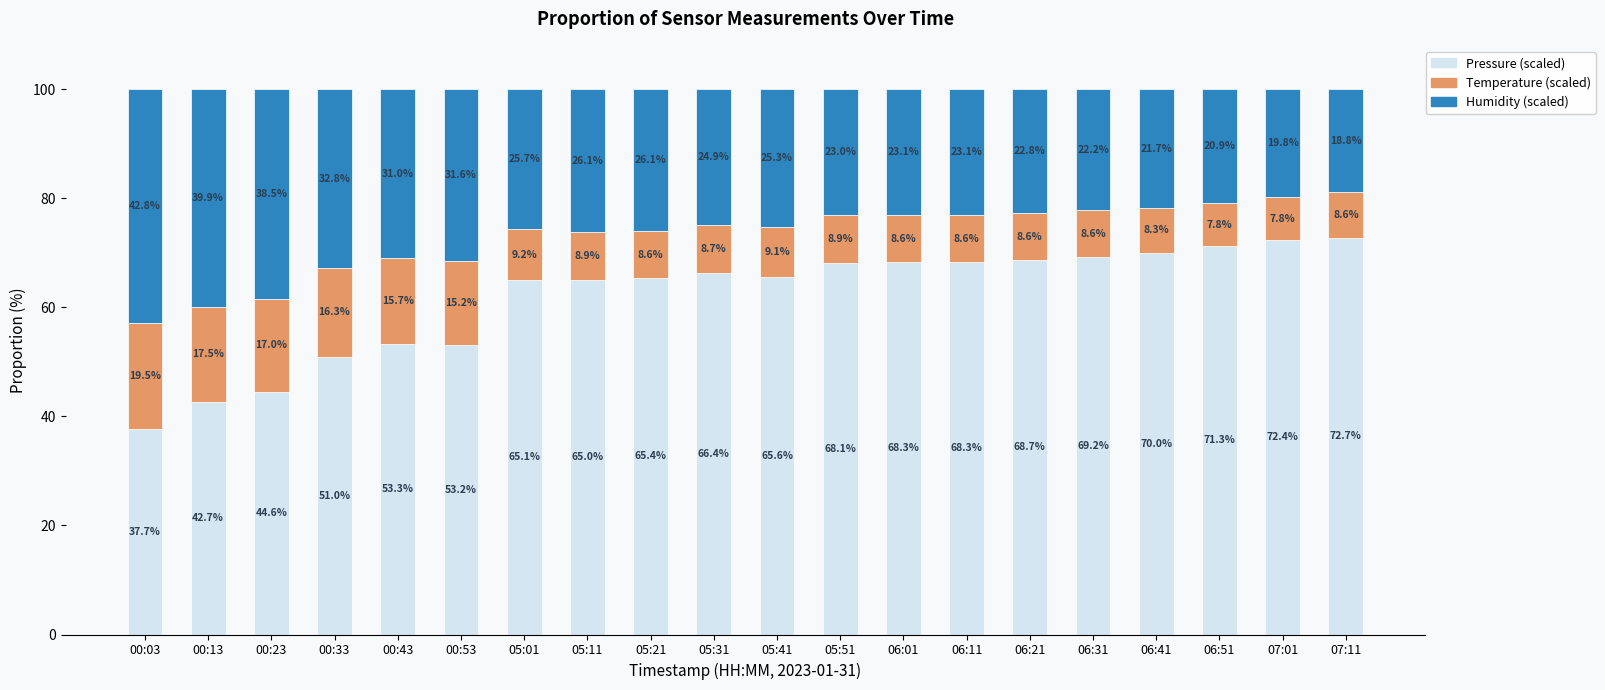

At which label is Pressure (scaled) closest to 55?

00:43